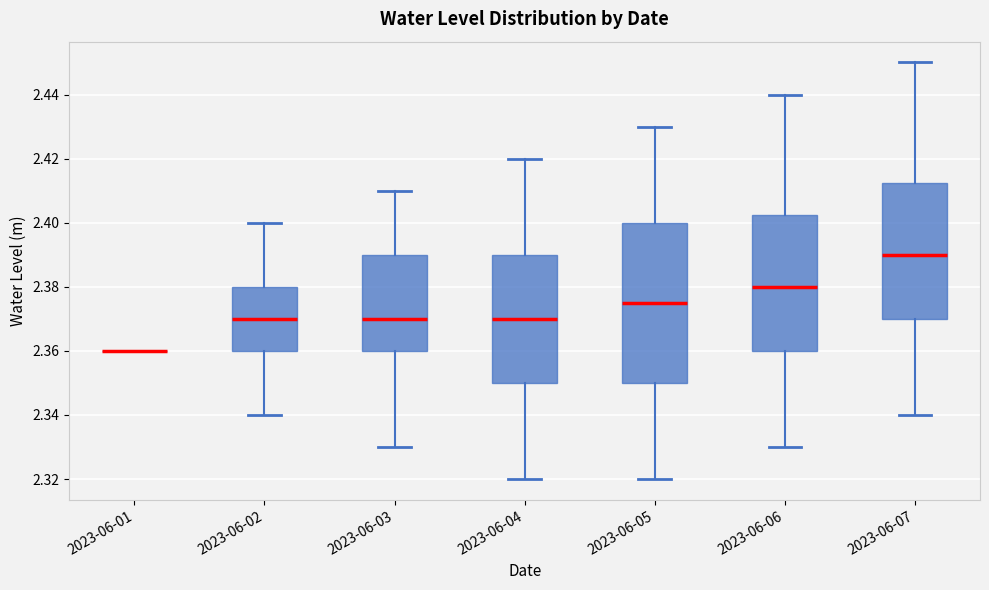

Reading left to right, read every box against the y-axis: the position of its median line, the range the box covers, and the ends of its whiskers. The values are not printed on the chart, so give them approximately, as read against the axis.

2023-06-01: box collapsed to a line at 2.360, whiskers 2.360 to 2.360
2023-06-02: median 2.370, box 2.360 to 2.380, whiskers 2.340 to 2.400
2023-06-03: median 2.370, box 2.360 to 2.390, whiskers 2.330 to 2.410
2023-06-04: median 2.370, box 2.350 to 2.390, whiskers 2.320 to 2.420
2023-06-05: median 2.376, box 2.350 to 2.400, whiskers 2.320 to 2.430
2023-06-06: median 2.380, box 2.360 to 2.402, whiskers 2.330 to 2.440
2023-06-07: median 2.390, box 2.370 to 2.412, whiskers 2.340 to 2.450